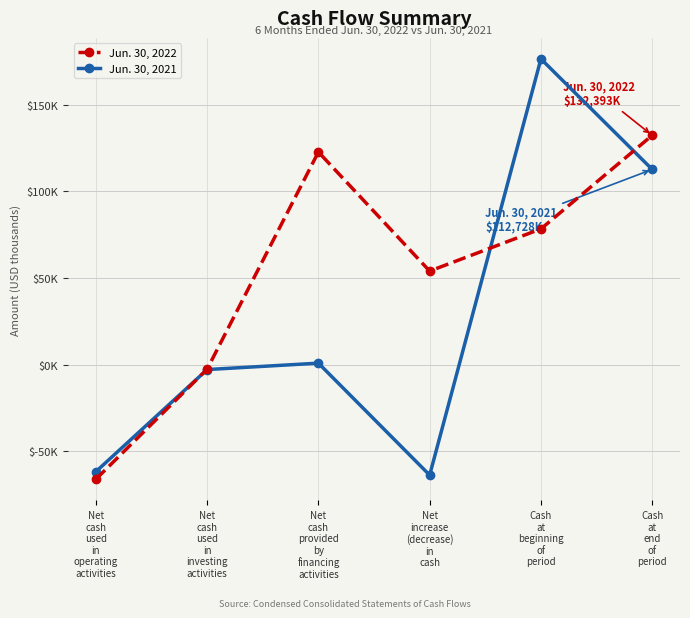

List the series in order of their overall mean, highest first.

Jun. 30, 2022, Jun. 30, 2021